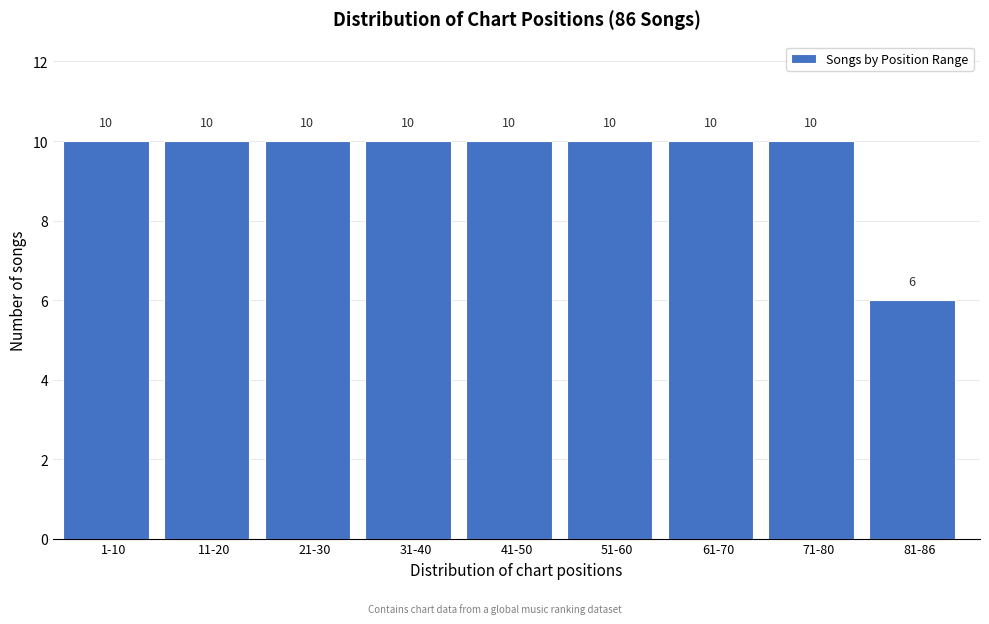

Reading left to right, list all the values displayed in this chart.

10	10	10	10	10	10	10	10	6